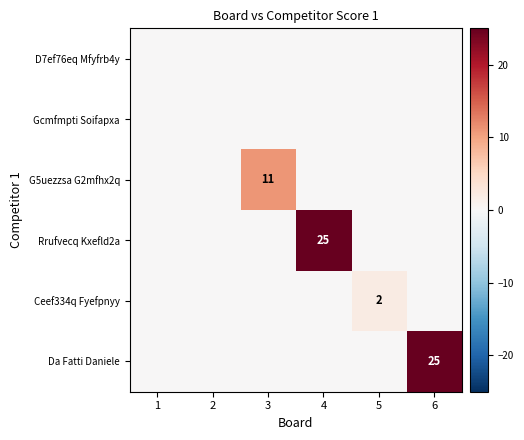

True or false: Rrufvecq Kxefld2a has a value of 25 at 4.

True